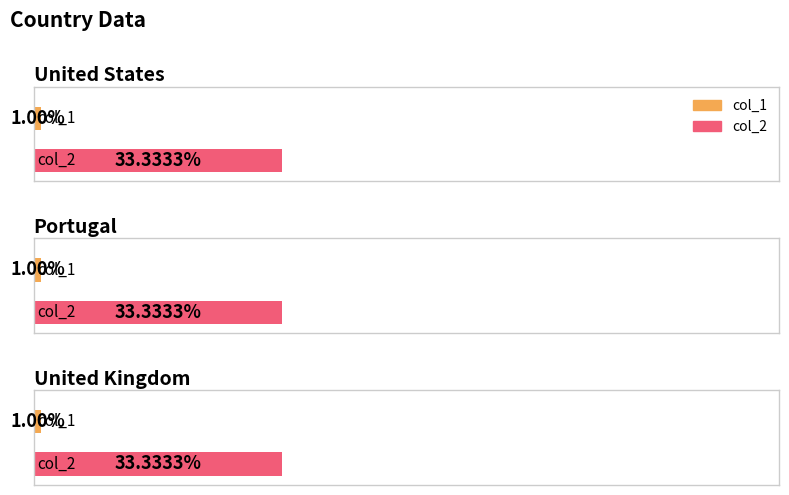

Reading left to right, extract all data points from this chart.

col_1: United States=1.0	Portugal=1.0	United Kingdom=1.0
col_2: United States=33.3	Portugal=33.3	United Kingdom=33.3